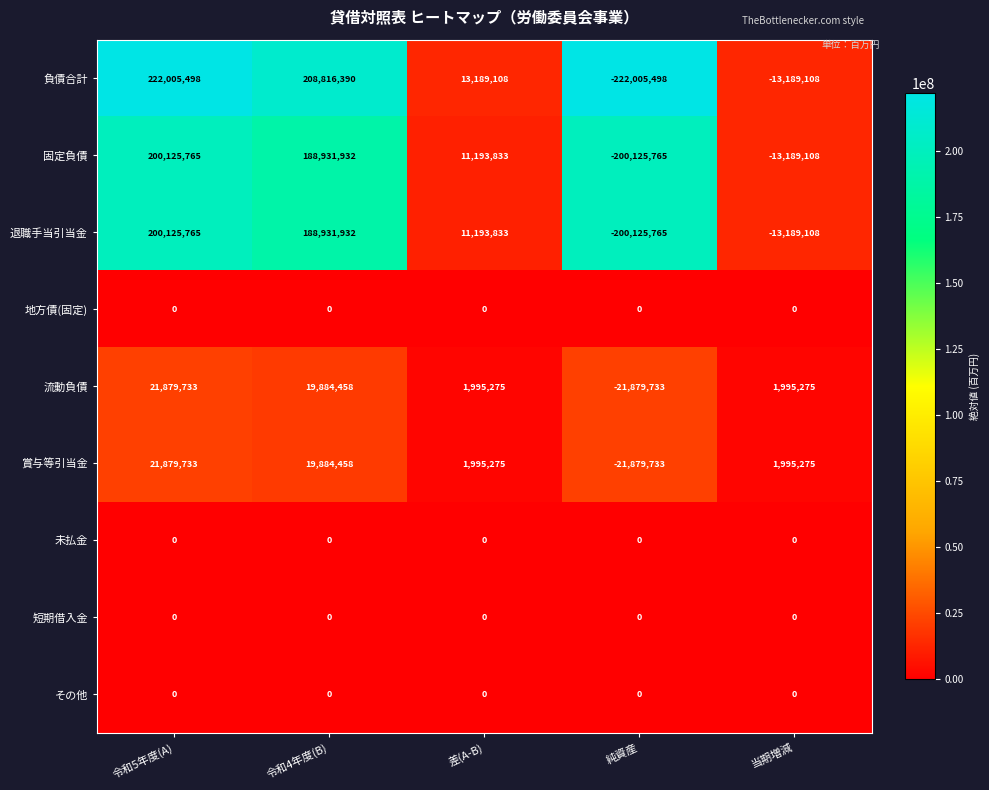

The 賞与等引当金 series shows -21879733 at 純資産. True or false?

True